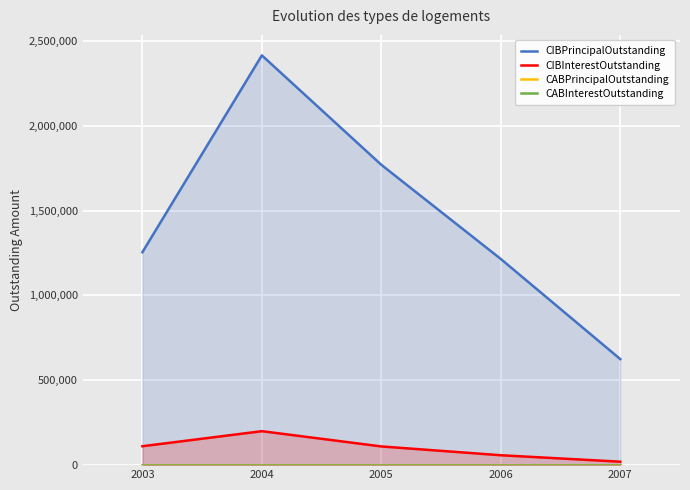

What is the value of the CIBInterestOutstanding point at the 1st from the left?

111490.0